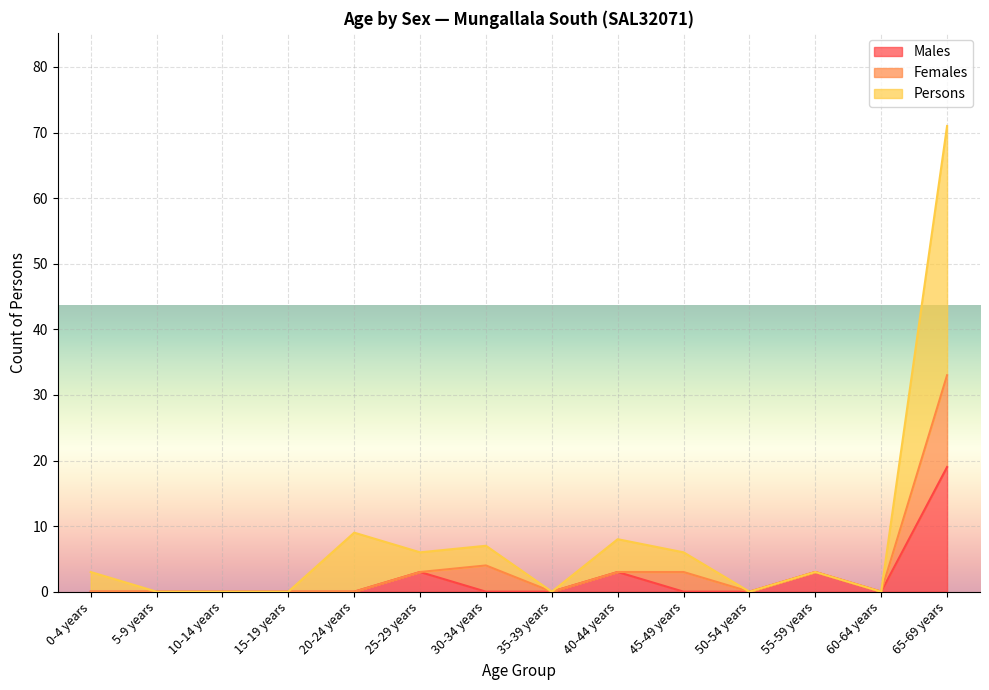

What is the highest value of the Males series?

19